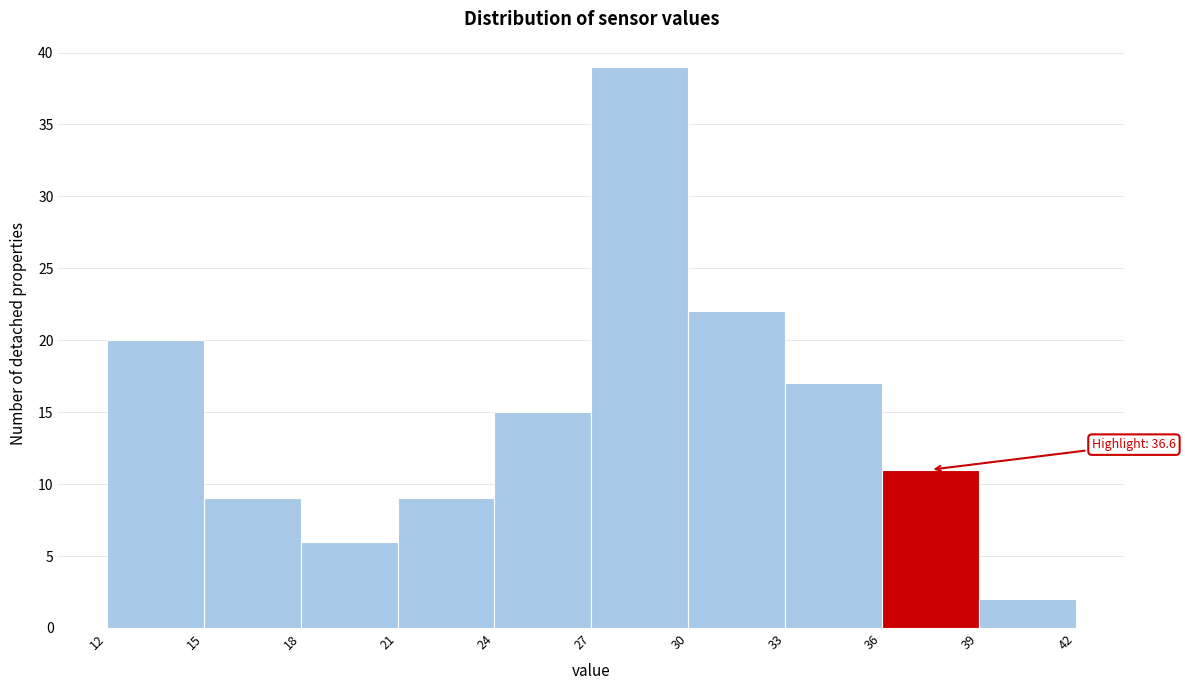

Which range on the x-axis has the tallest bar?

27 to 30